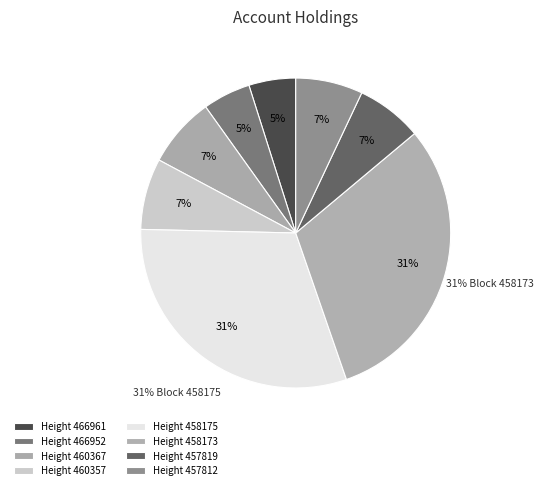

Between 457819 and 458175, which is larger?

458175